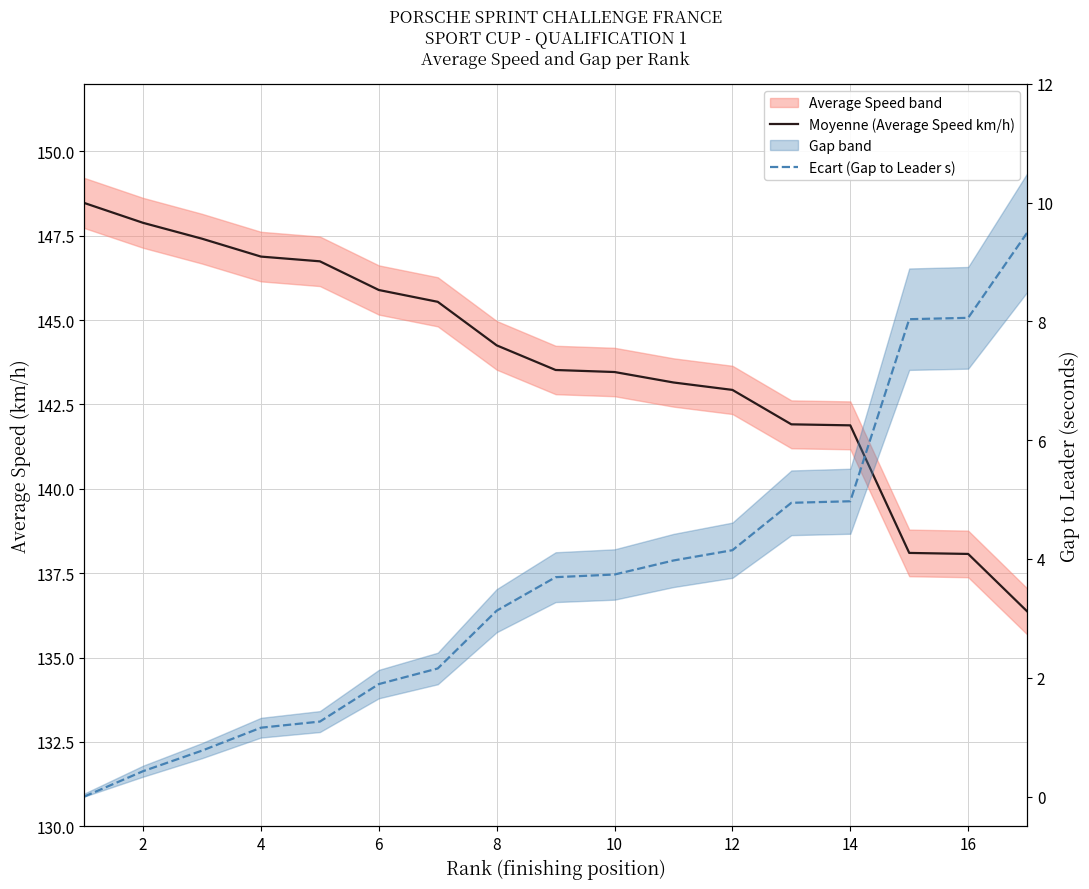

Between 18 and 8, which is larger?

8